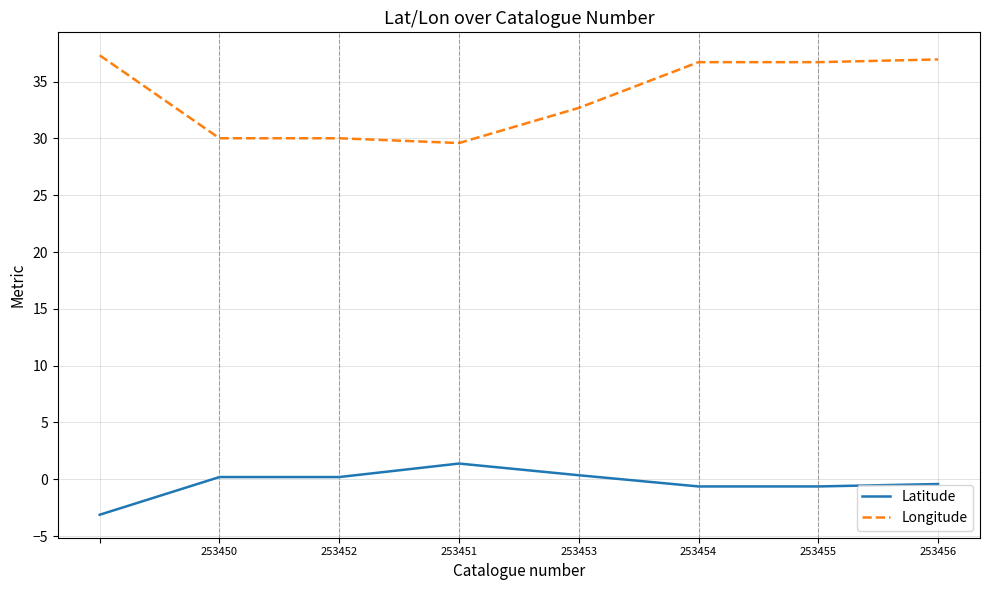

What is the minimum value for Latitude?

-3.1